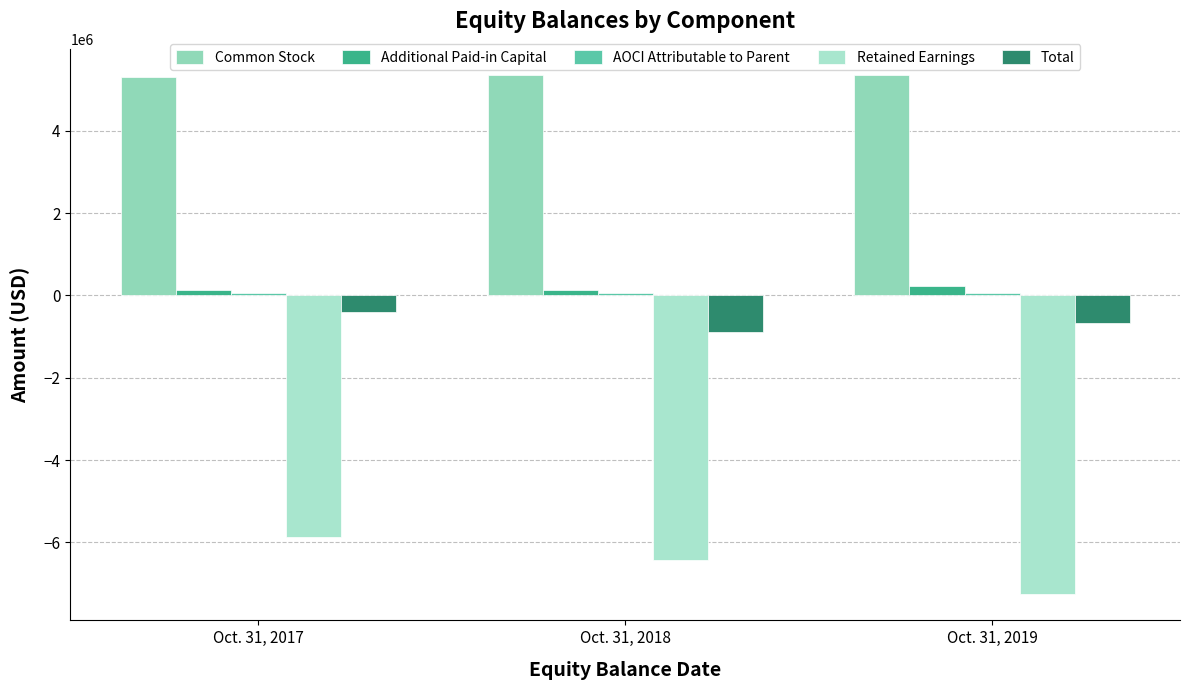

What is the average value of the Common Stock series?

5338377